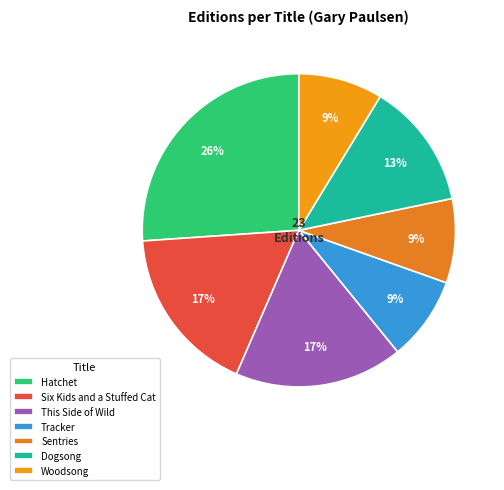

Which category has the smallest portion of the pie?

Tracker